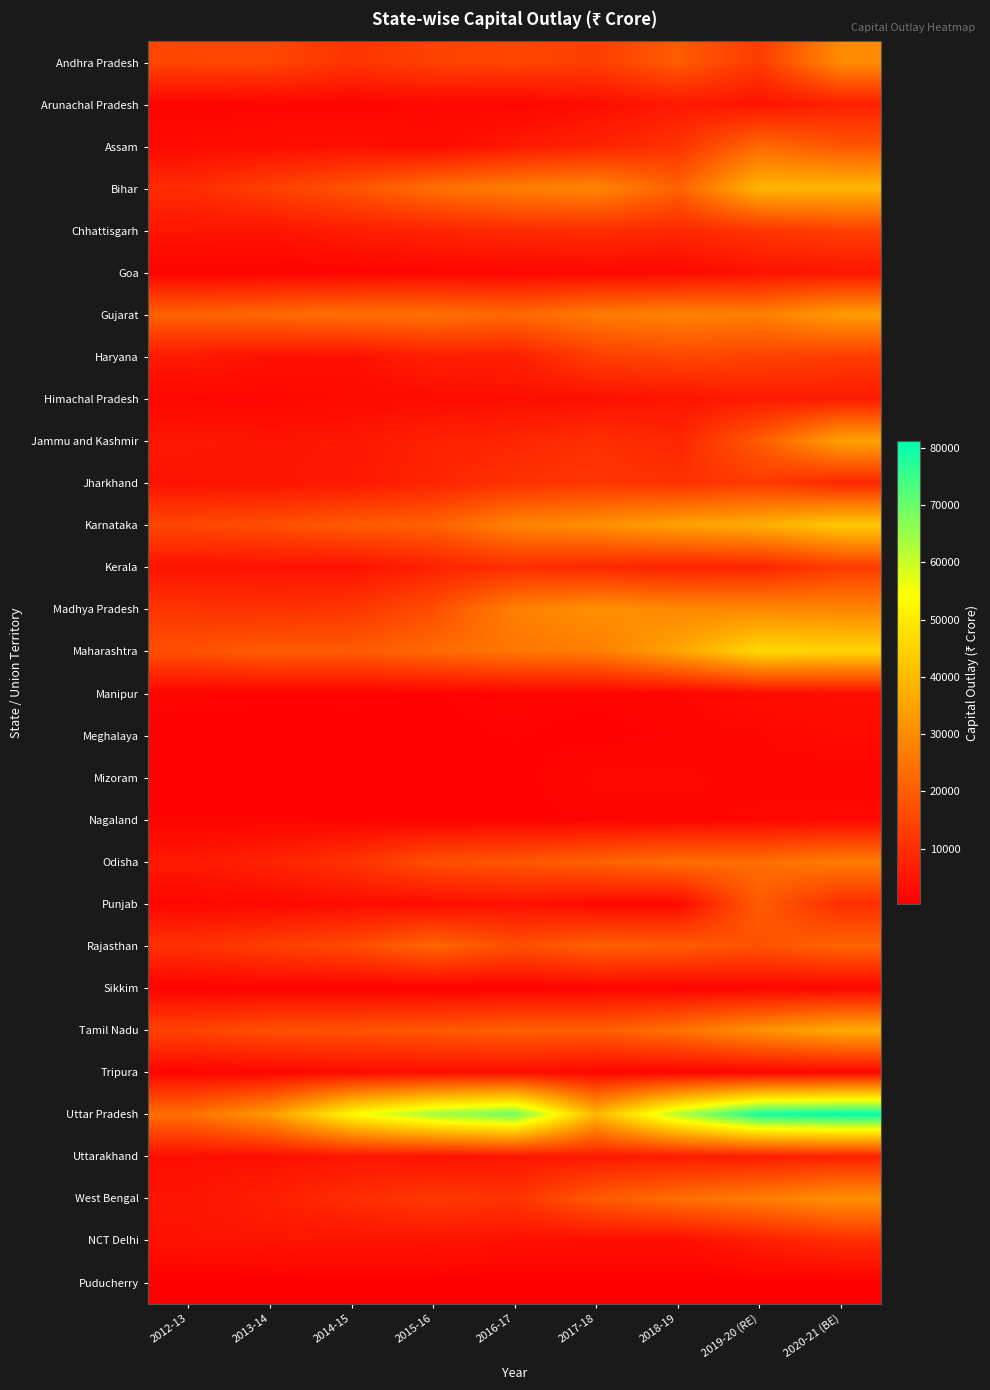

Which has a higher value, 2019-20 (RE) or 2014-15?

2019-20 (RE)